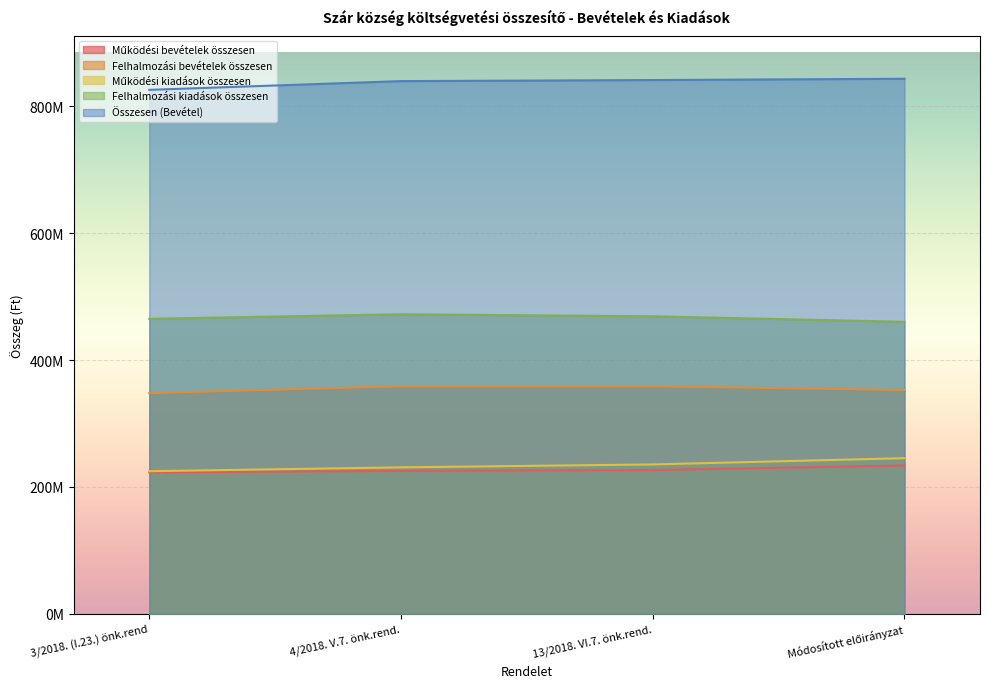

What are all the series names shown in the legend?

Működési bevételek összesen, Felhalmozási bevételek összesen, Működési kiadások összesen, Felhalmozási kiadások összesen, Összesen (Bevétel)